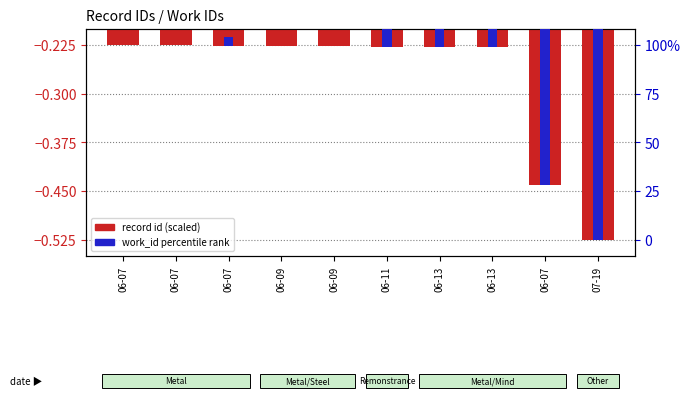

Which series has the widest spread of values?

work_id percentile